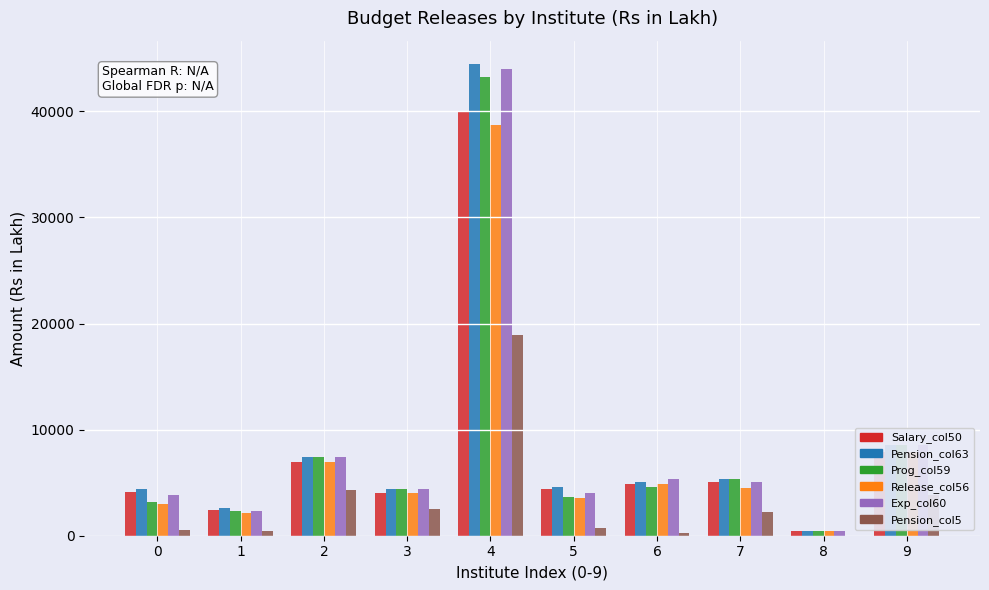

The value of Pension_col63 at 9 is 8581.2. True or false?

True